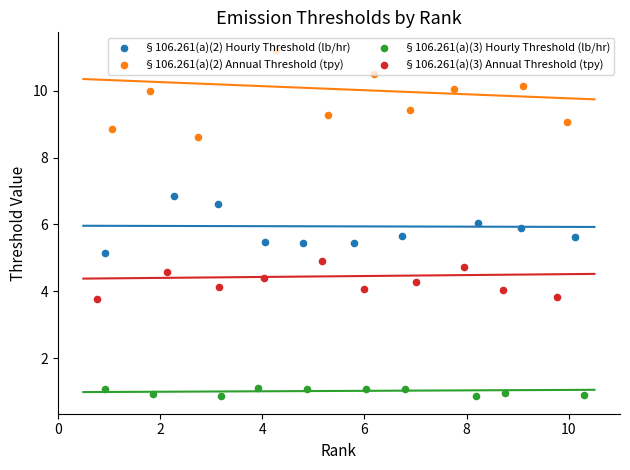

What are all the series names shown in the legend?

§106.261(a)(2) Hourly Threshold (lb/hr), §106.261(a)(2) Annual Threshold (tpy), §106.261(a)(3) Hourly Threshold (lb/hr), §106.261(a)(3) Annual Threshold (tpy)